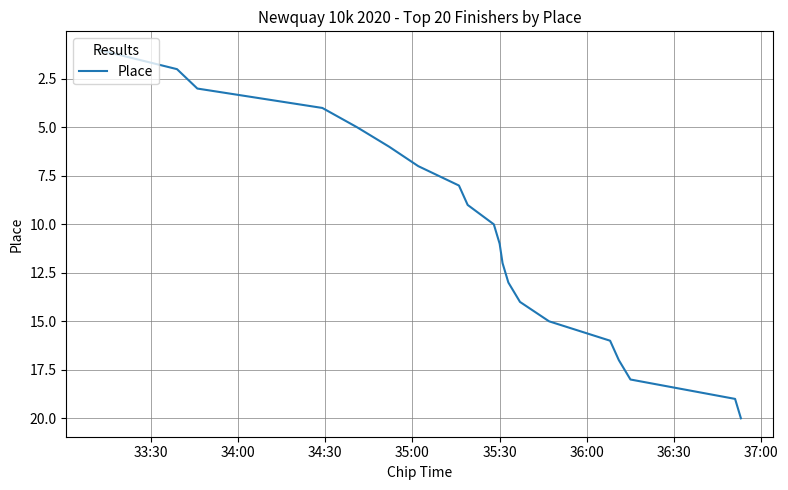

What is the difference between the maximum and minimum values?

19